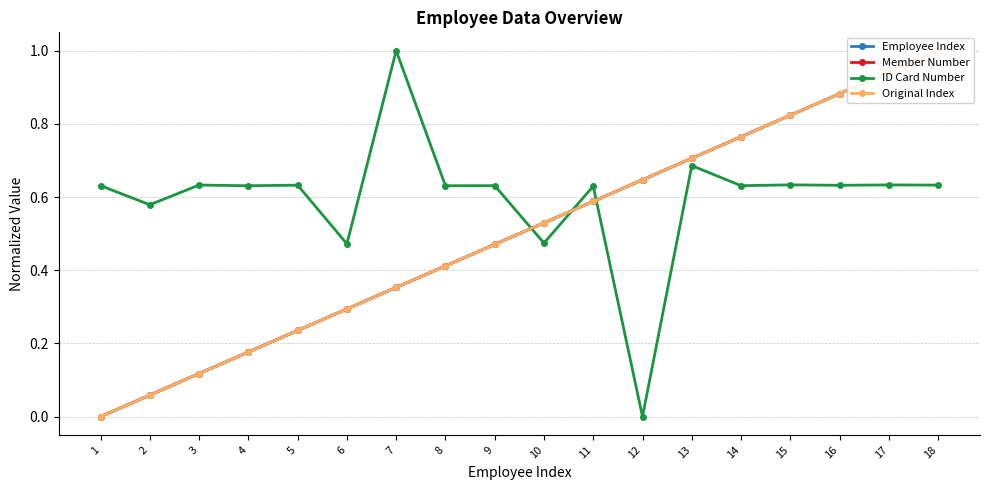

True or false: Original Index has more than 2 points higher than both neighbors.

False